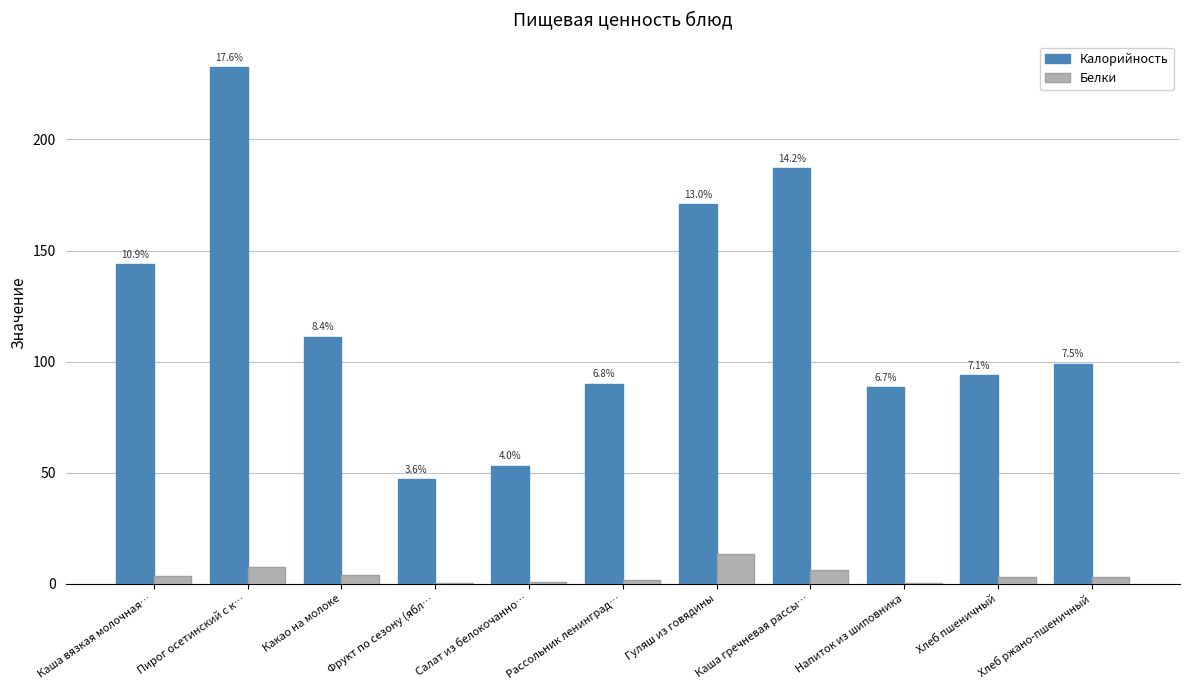

Does the chart contain stacked bars?

No